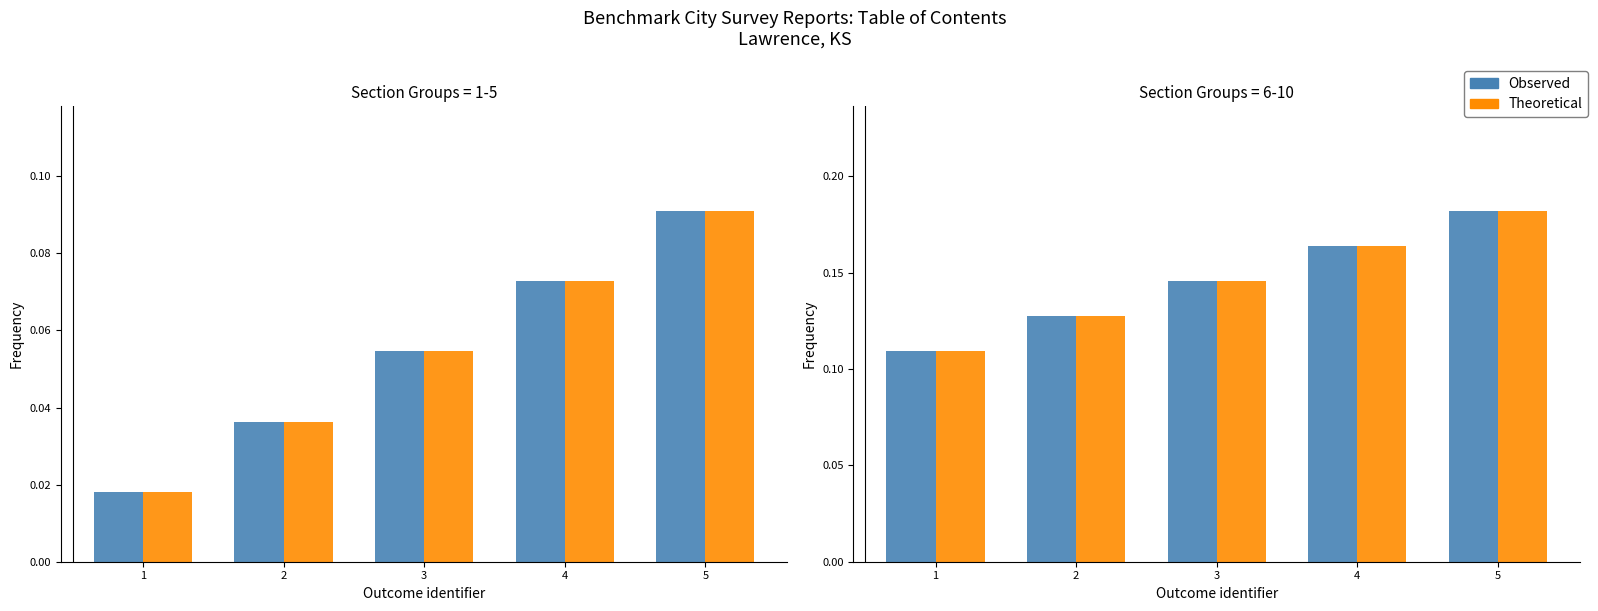

Rank the series at 3 from lowest to highest value.

Observed, Theoretical